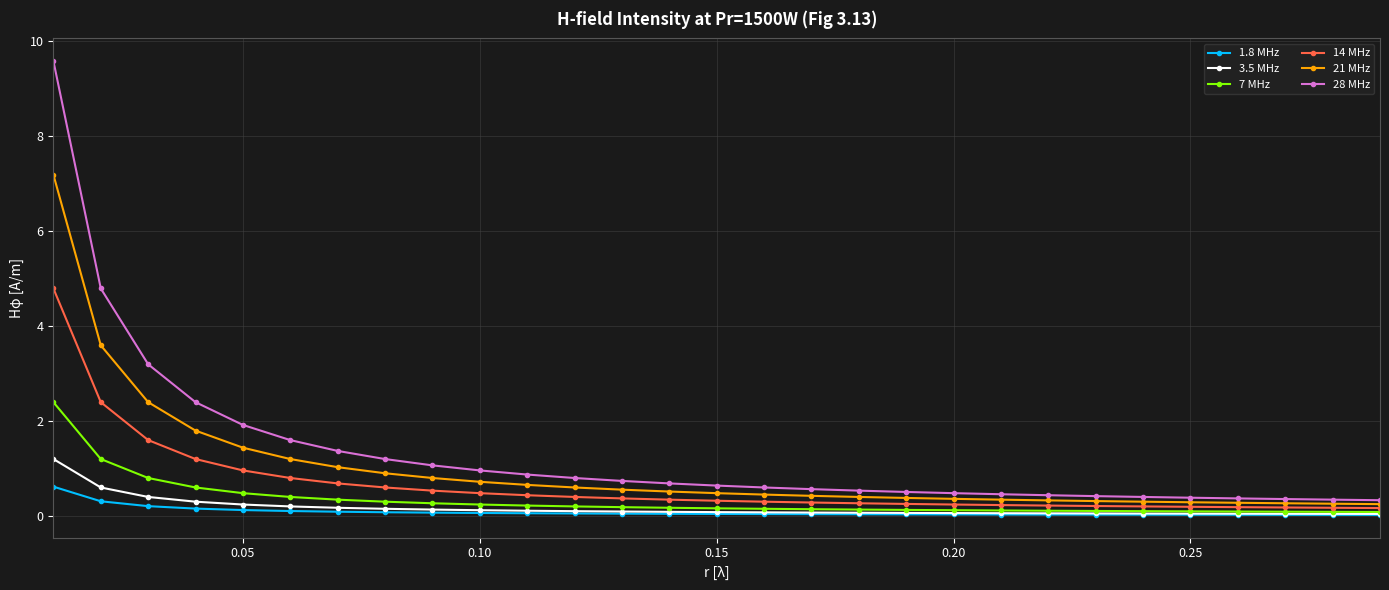

What is the value of the 28 MHz point at the 21st from the left?

0.5